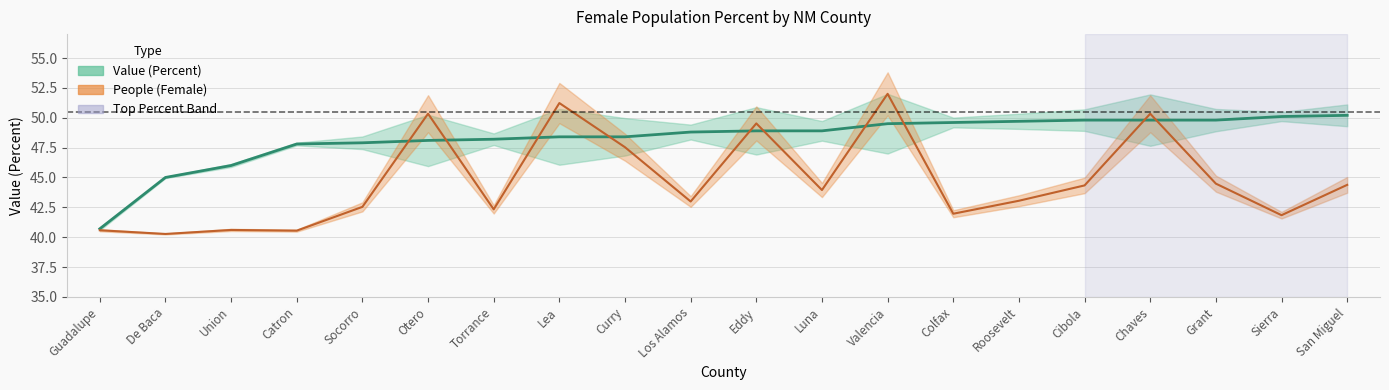

What is the approximate value of Value (Percent) at Cibola?

49.8